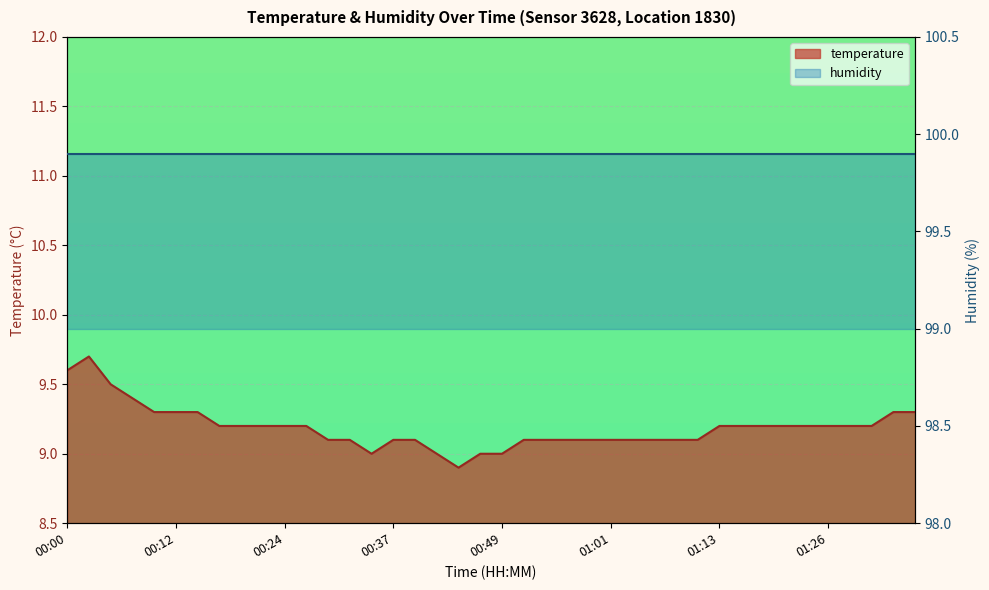

What is the sum of the values at 01:16 and 00:00?

18.8